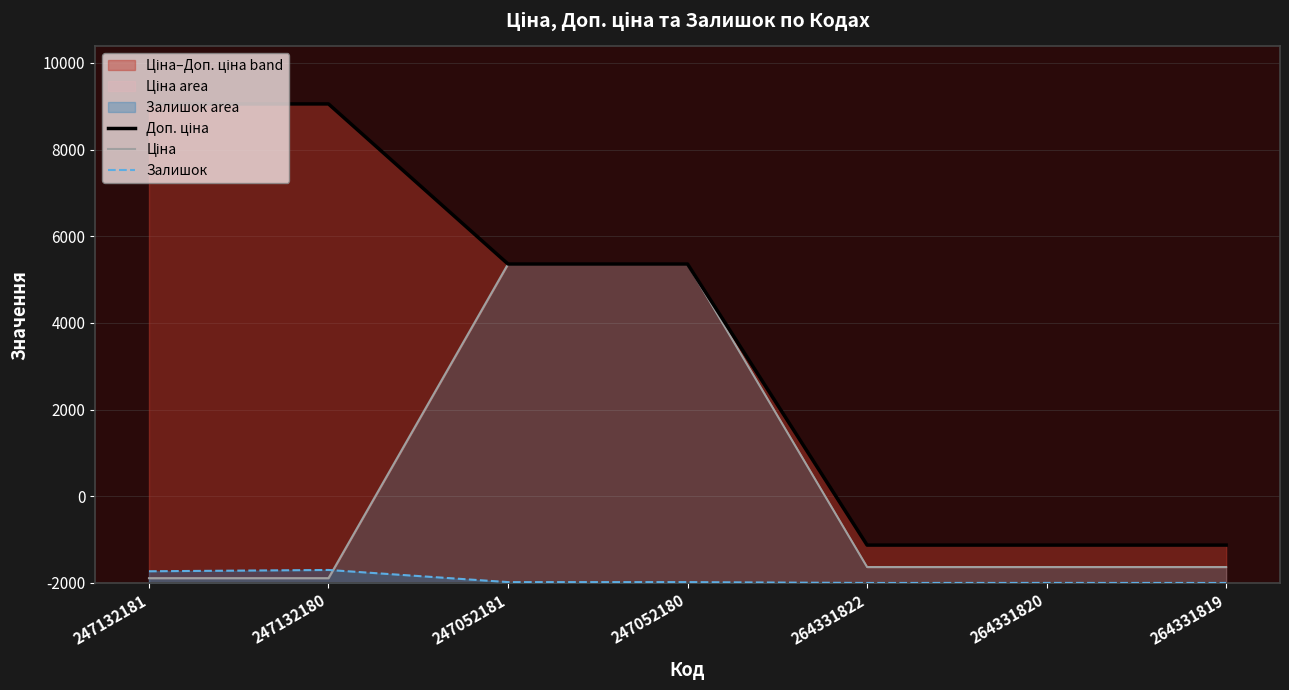

The value of Доп. ціна at 247132180 is 11055.0. True or false?

True